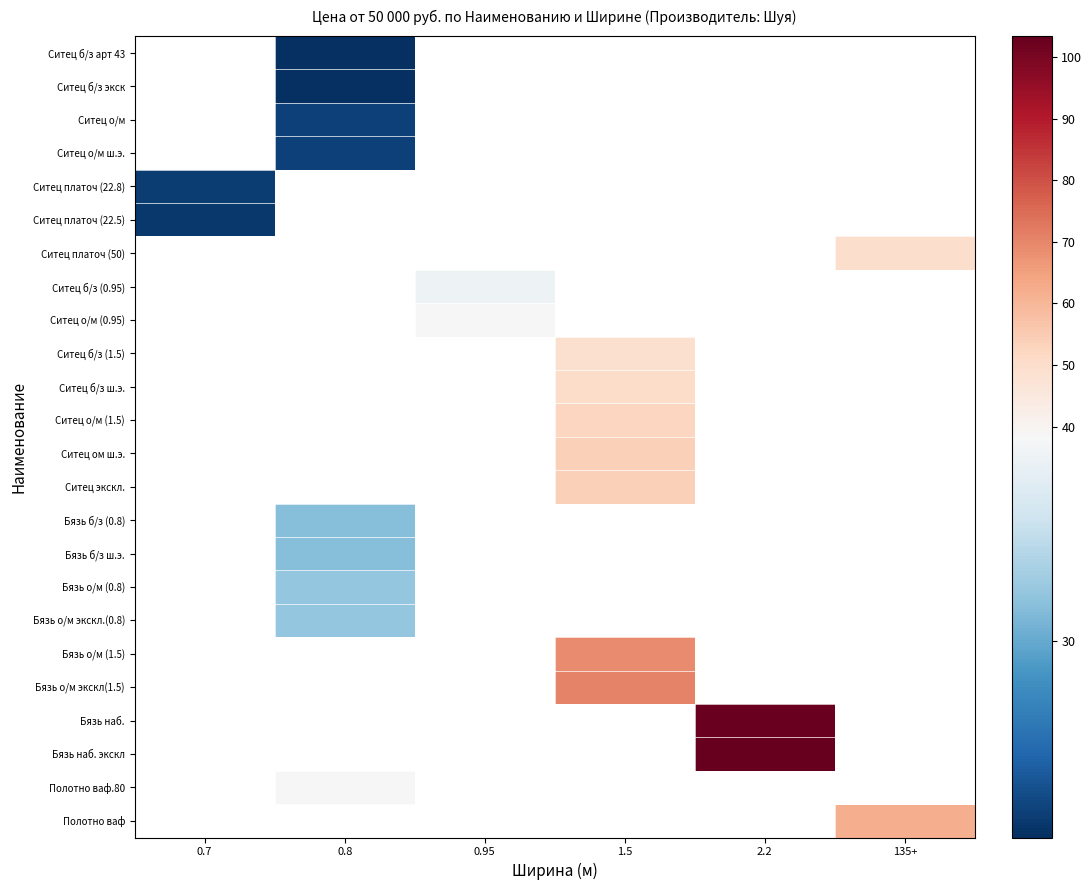

What is the smallest value displayed?

21.9